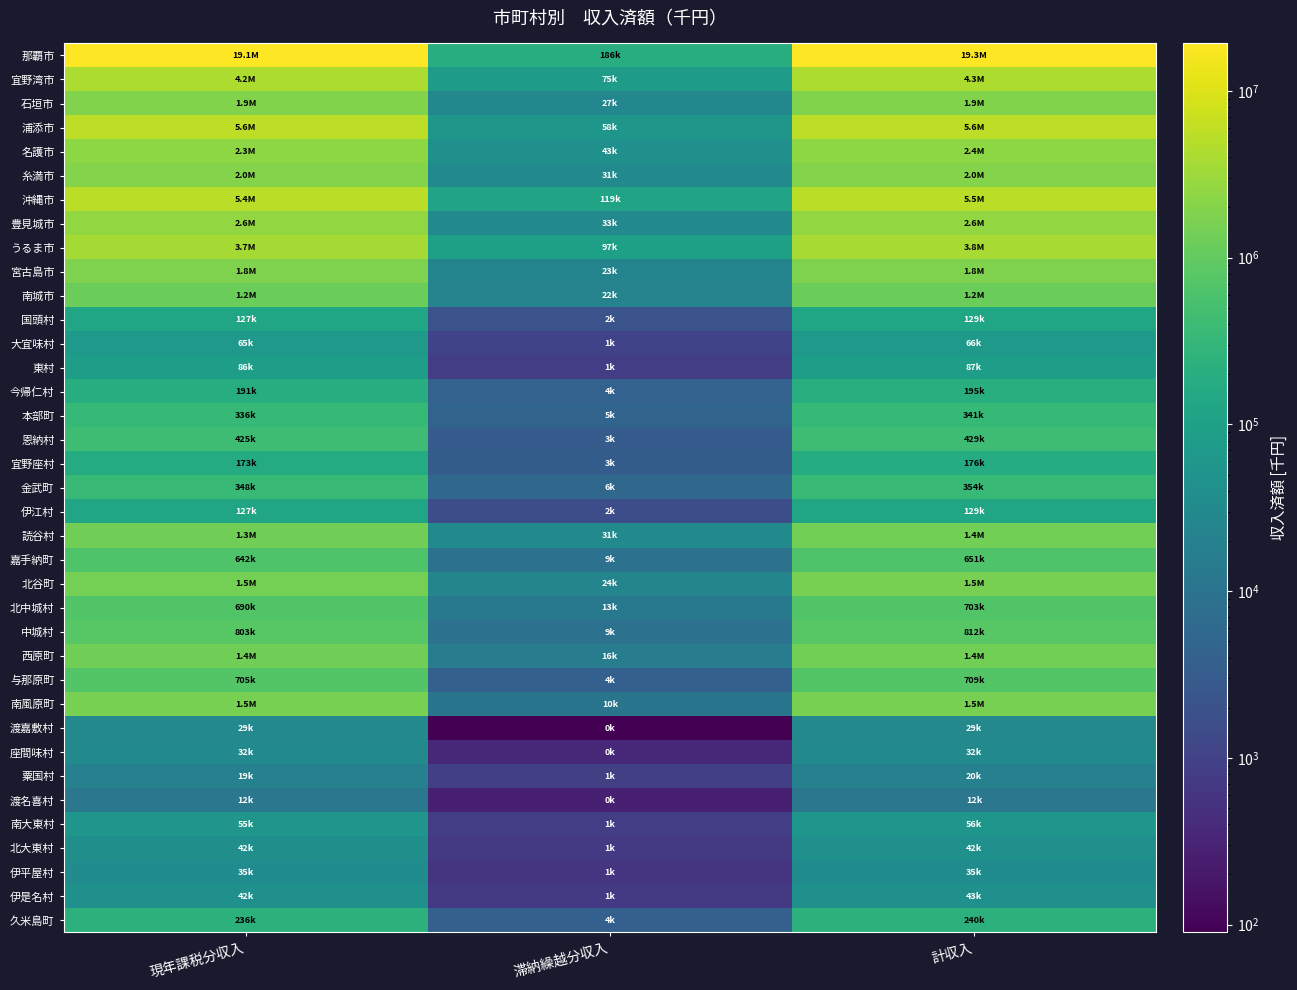

List the series in order of their peak value, highest first.

那覇市, 浦添市, 沖縄市, 宜野湾市, うるま市, 豊見城市, 名護市, 糸満市, 石垣市, 宮古島市, 南風原町, 北谷町, 西原町, 読谷村, 南城市, 中城村, 与那原町, 北中城村, 嘉手納町, 恩納村, 金武町, 本部町, 久米島町, 今帰仁村, 宜野座村, 伊江村, 国頭村, 東村, 大宜味村, 南大東村, 伊是名村, 北大東村, 伊平屋村, 座間味村, 渡嘉敷村, 粟国村, 渡名喜村